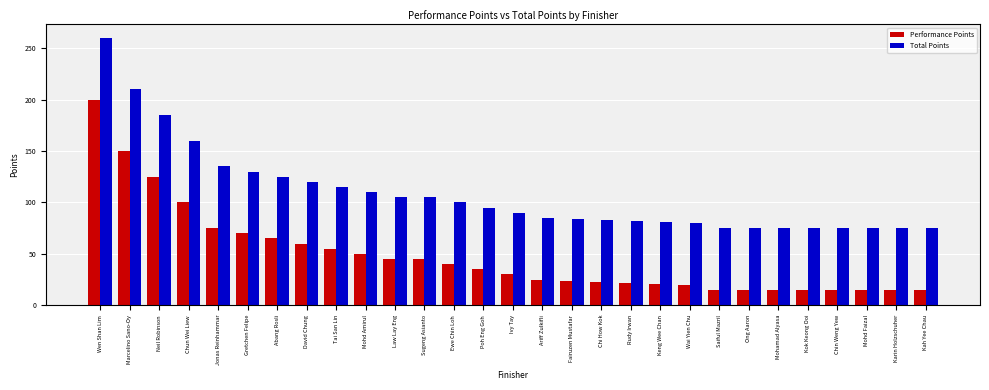

List the series in order of their peak value, lowest first.

Performance Points, Total Points